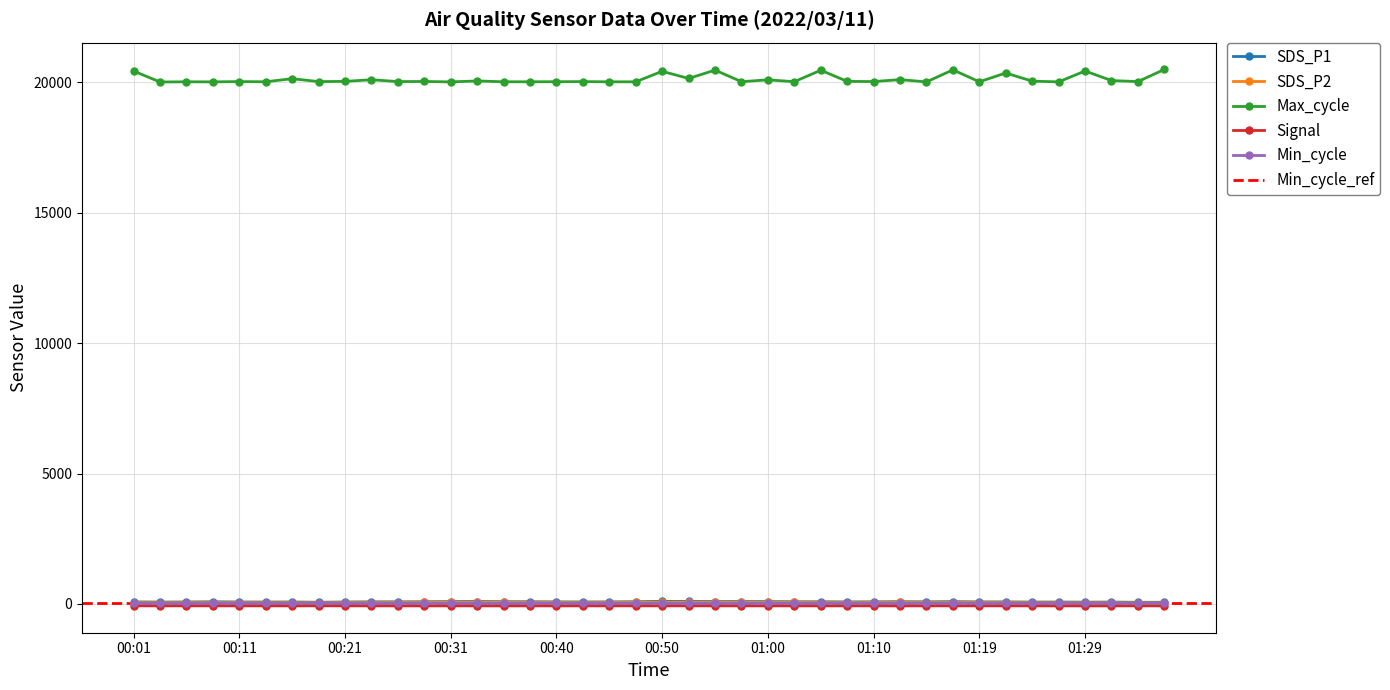

True or false: Min_cycle and Max_cycle intersect in this chart.

False